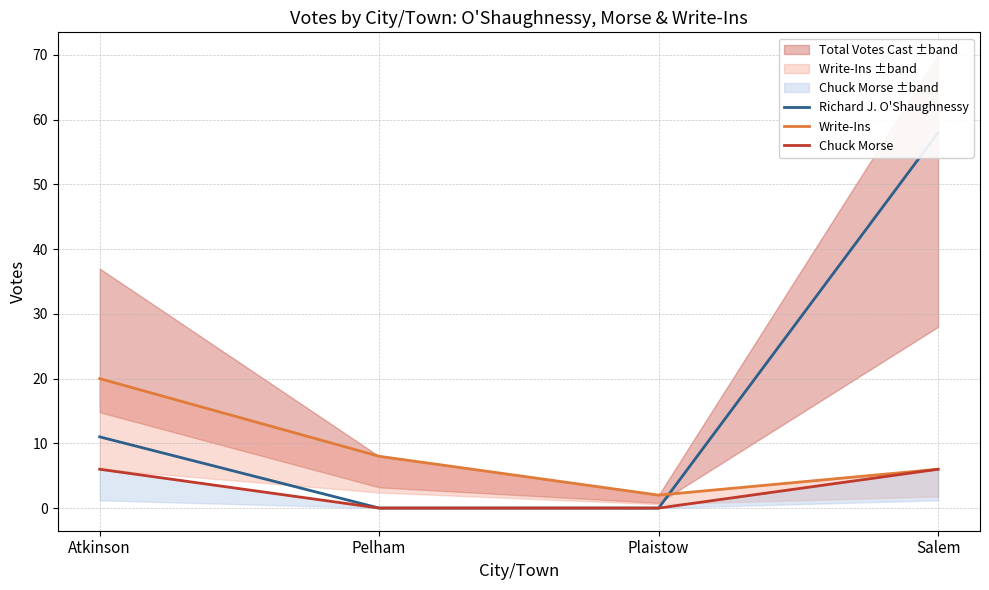

Rank the categories by Chuck Morse value from highest to lowest.

Atkinson, Salem, Pelham, Plaistow